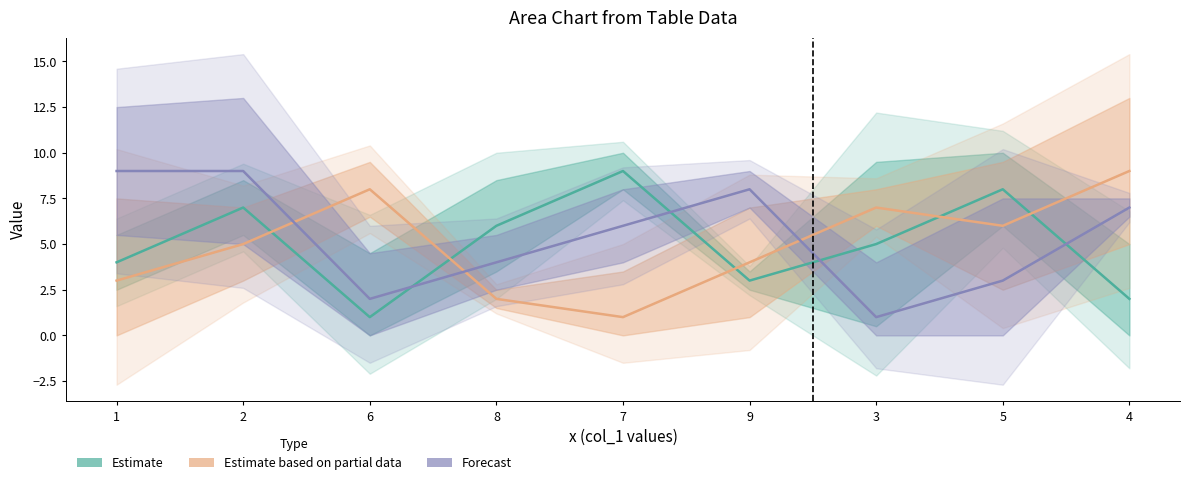

How many lines are shown in the chart?

3